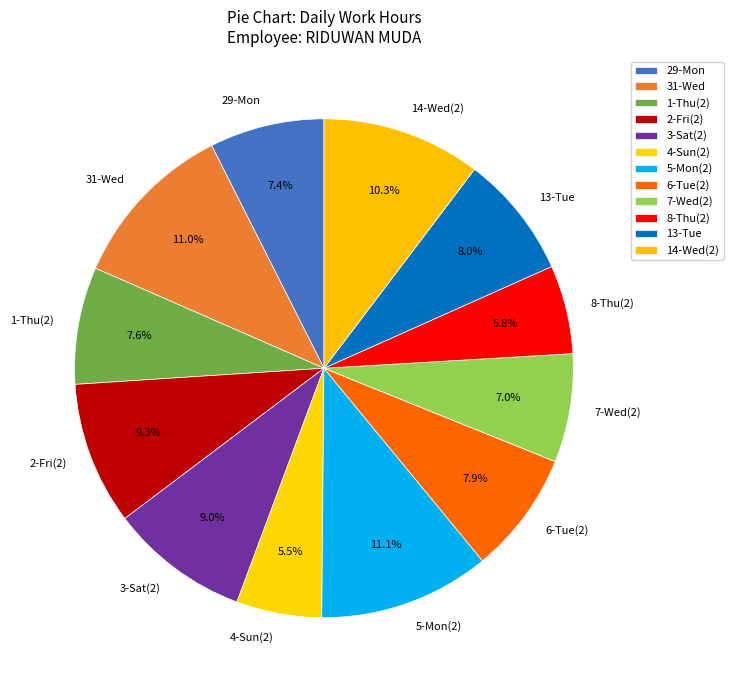

How much of the chart is everything except 14-Wed(2)?

89.7%